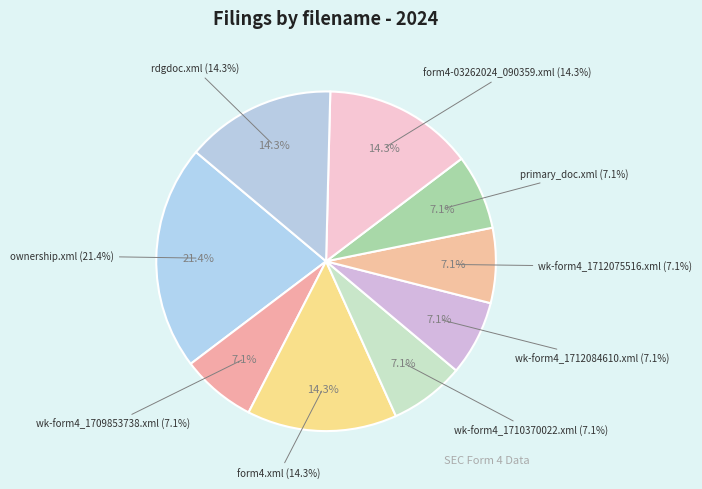

The form4-03262024_090359.xml slice represents 14% of the pie. True or false?

True